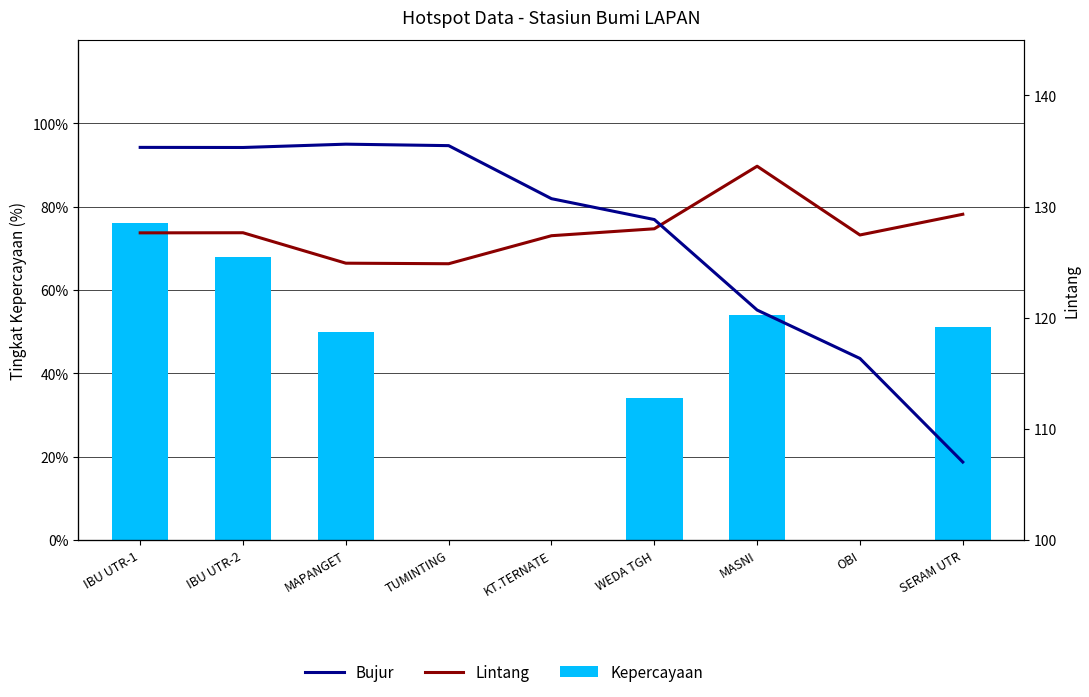

At which category is the sum across all series the highest?

IBU UTR-1